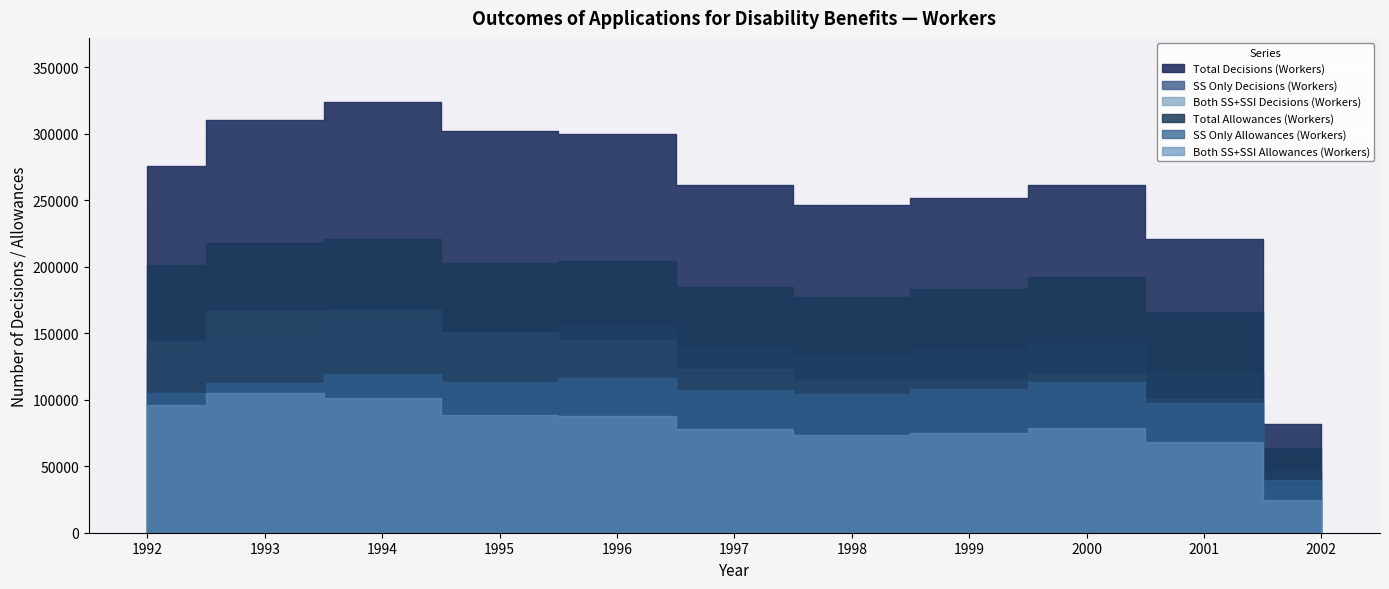

Which series has the largest total across all categories?

Total Decisions (Workers)